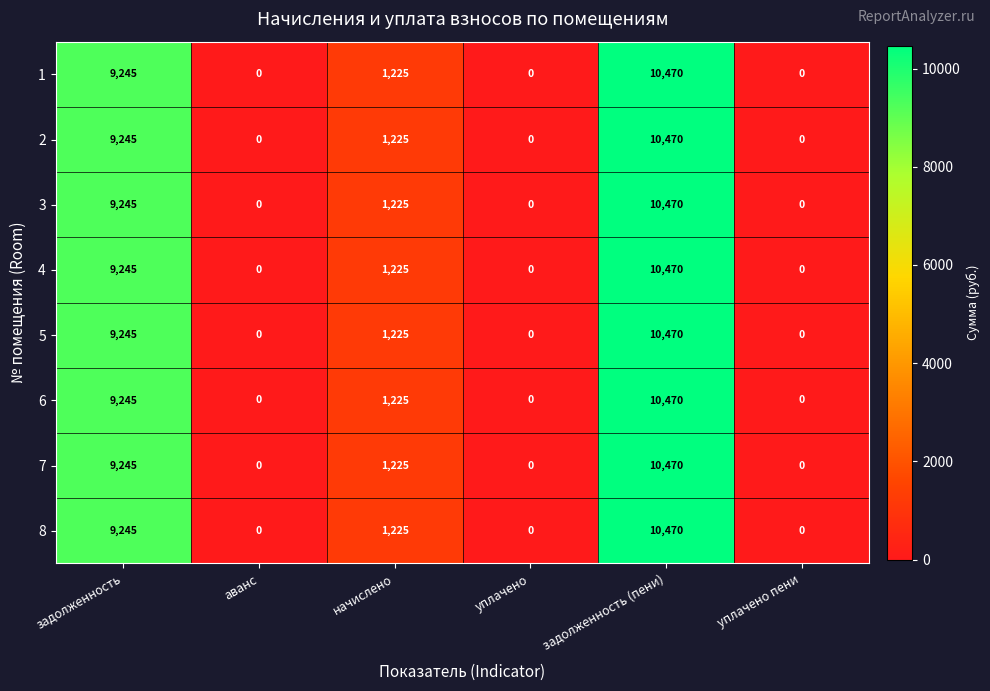

True or false: 7 has a value of 0 at аванс.

True